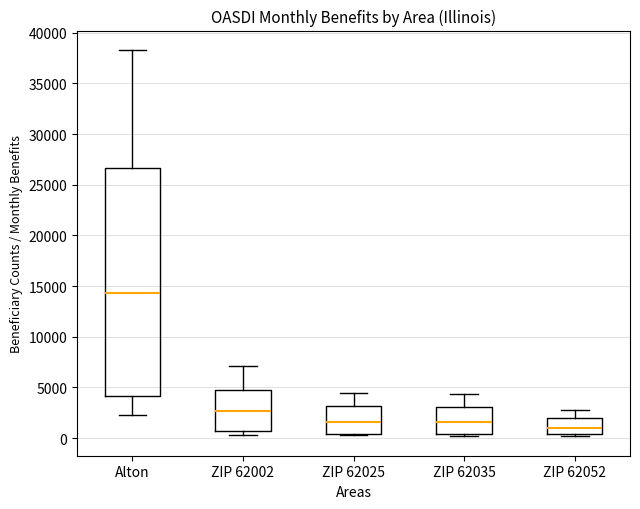

Reading left to right, transcribe this box plot: for each box, give where its median line is, the range the box spans, and where its two whiskers end, as read against the y-axis. The values are not printed on the chart, so give them approximately, as read against the axis.

Alton: median 14500, box 4000 to 26500, whiskers 2500 to 38500
ZIP 62002: median 2500, box 500 to 4500, whiskers 500 (just below the box's lower edge) to 7000
ZIP 62025: median 1500, box 500 to 3000, whiskers 500 (just below the box's lower edge) to 4500
ZIP 62035: median 1500, box 500 to 3000, whiskers 500 to 4500
ZIP 62052: median 1000, box 500 to 2000, whiskers 0 to 3000